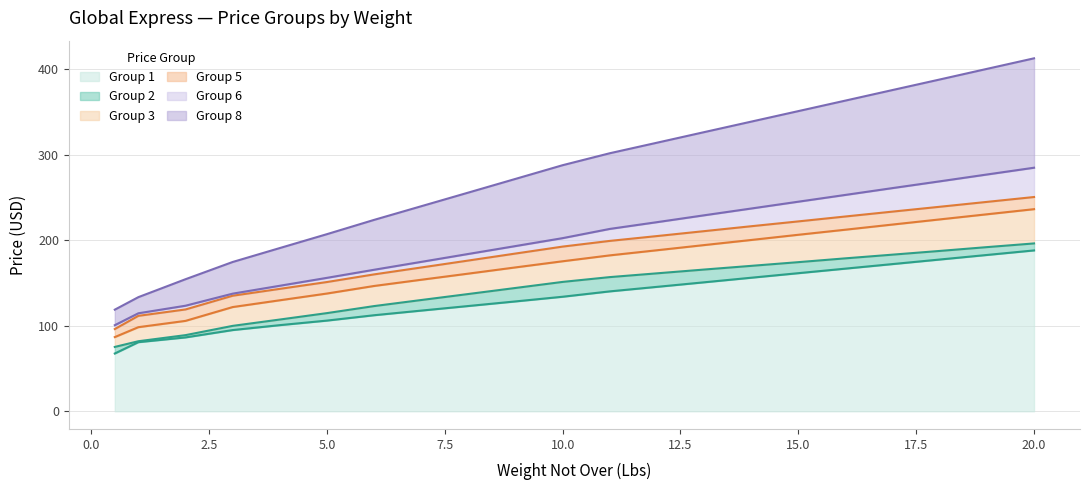

How many lines are shown in the chart?

6